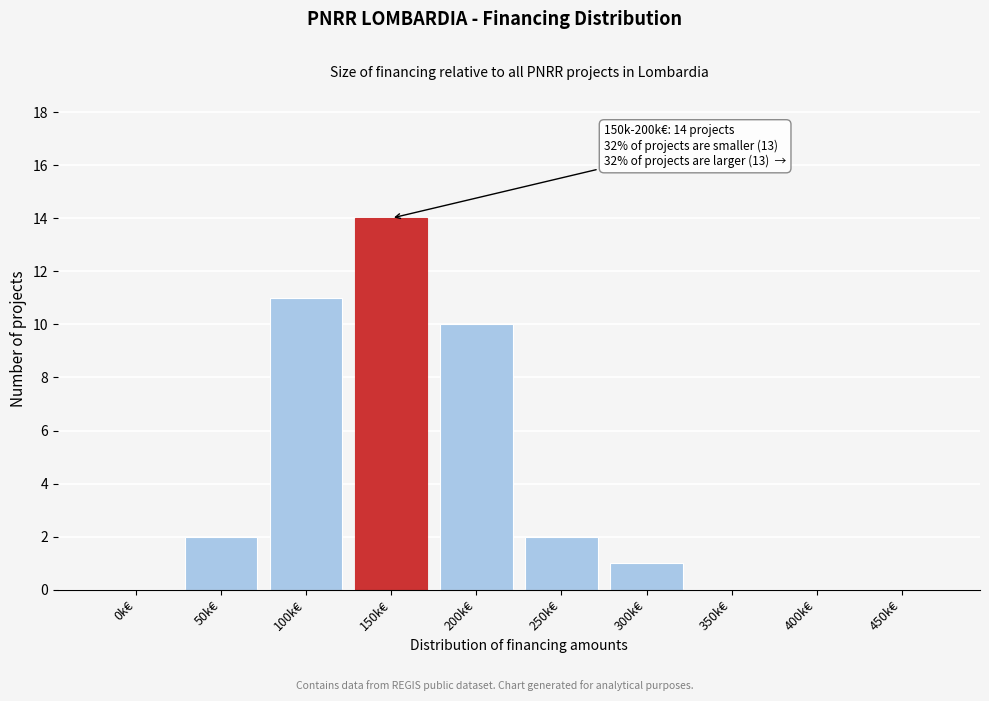

Reading left to right, extract all data points from this chart.

0k€=0	50k€=2	100k€=11	150k€=14	200k€=10	250k€=2	300k€=1	350k€=0	400k€=0	450k€=0